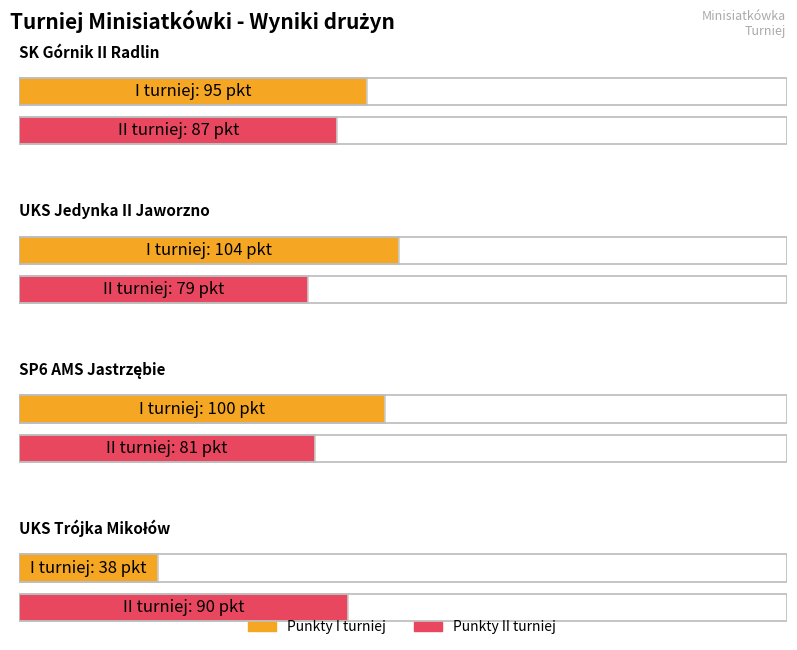

Does the chart contain stacked bars?

No